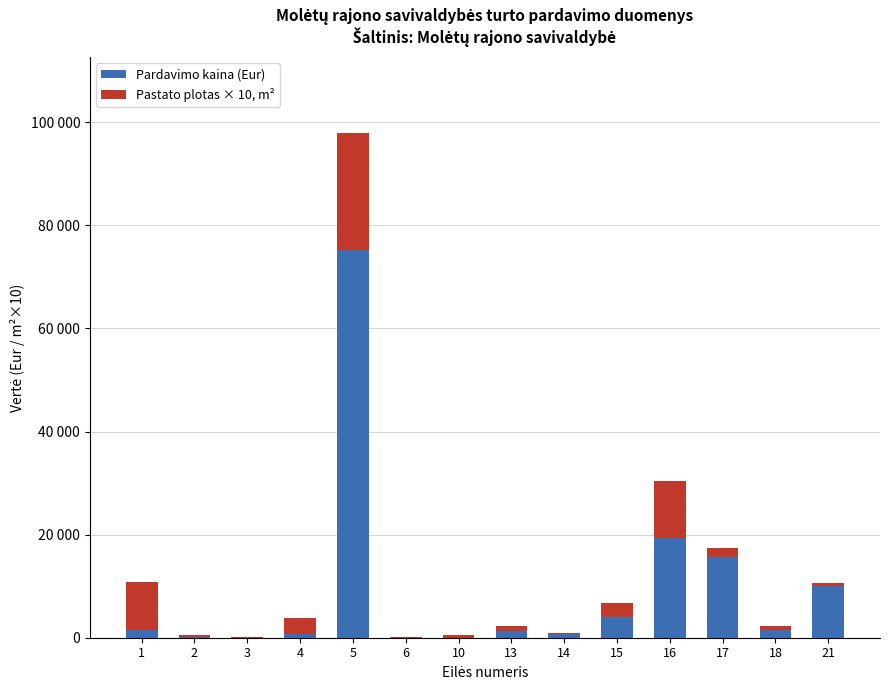

What are all the series names shown in the legend?

Pardavimo kaina (Eur), Pastato plotas × 10, m²